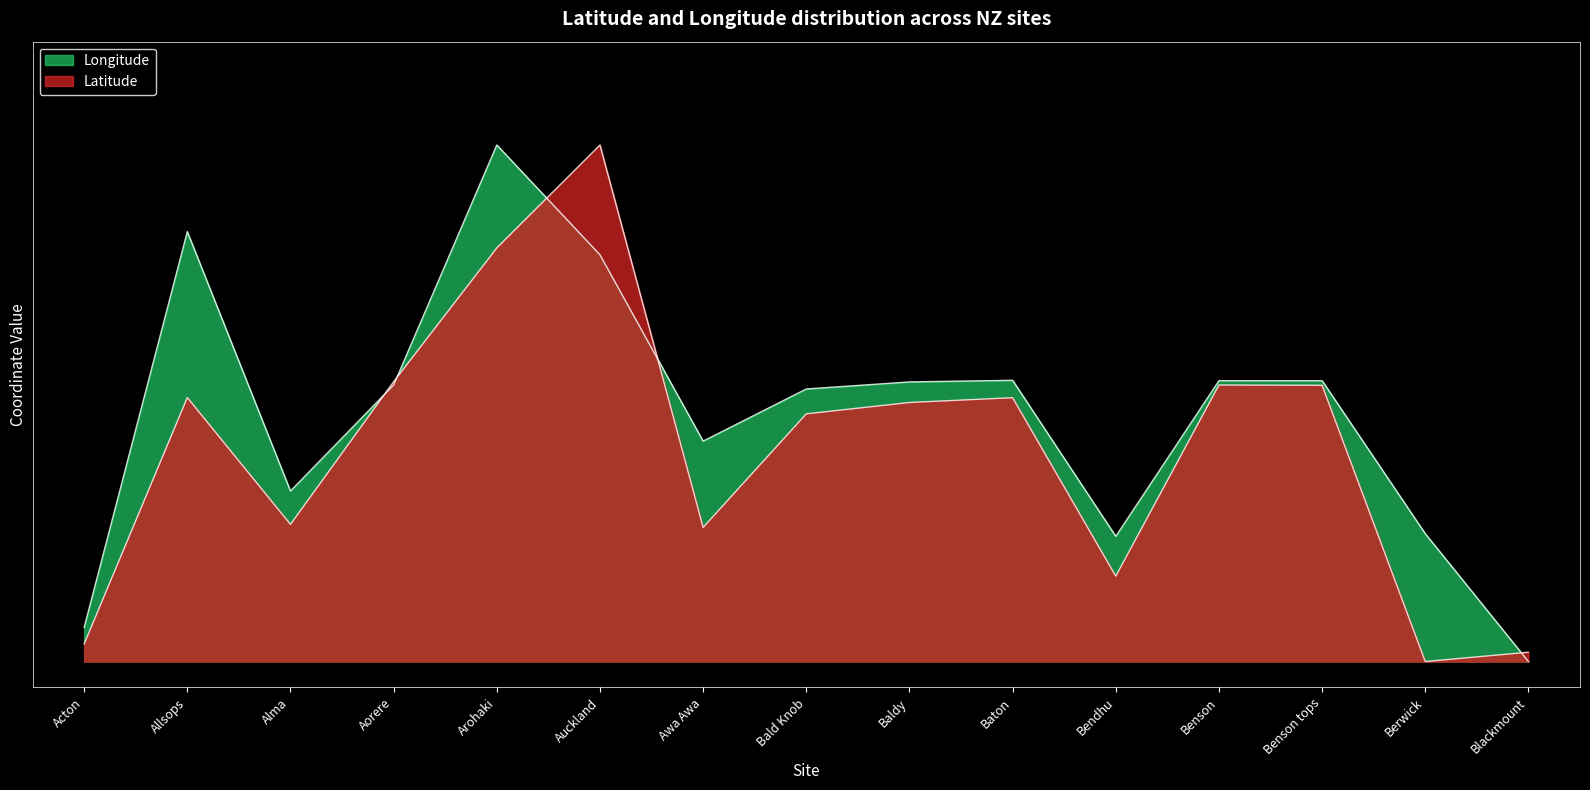

Reading left to right, extract all data points from this chart.

Latitude: 0.0	0.5	0.3	0.5	0.8	1.0	0.3	0.5	0.5	0.5	0.2	0.5	0.5	0.0	0.0
Longitude: 0.1	0.8	0.3	0.5	1.0	0.8	0.4	0.5	0.5	0.5	0.2	0.5	0.5	0.2	0.0